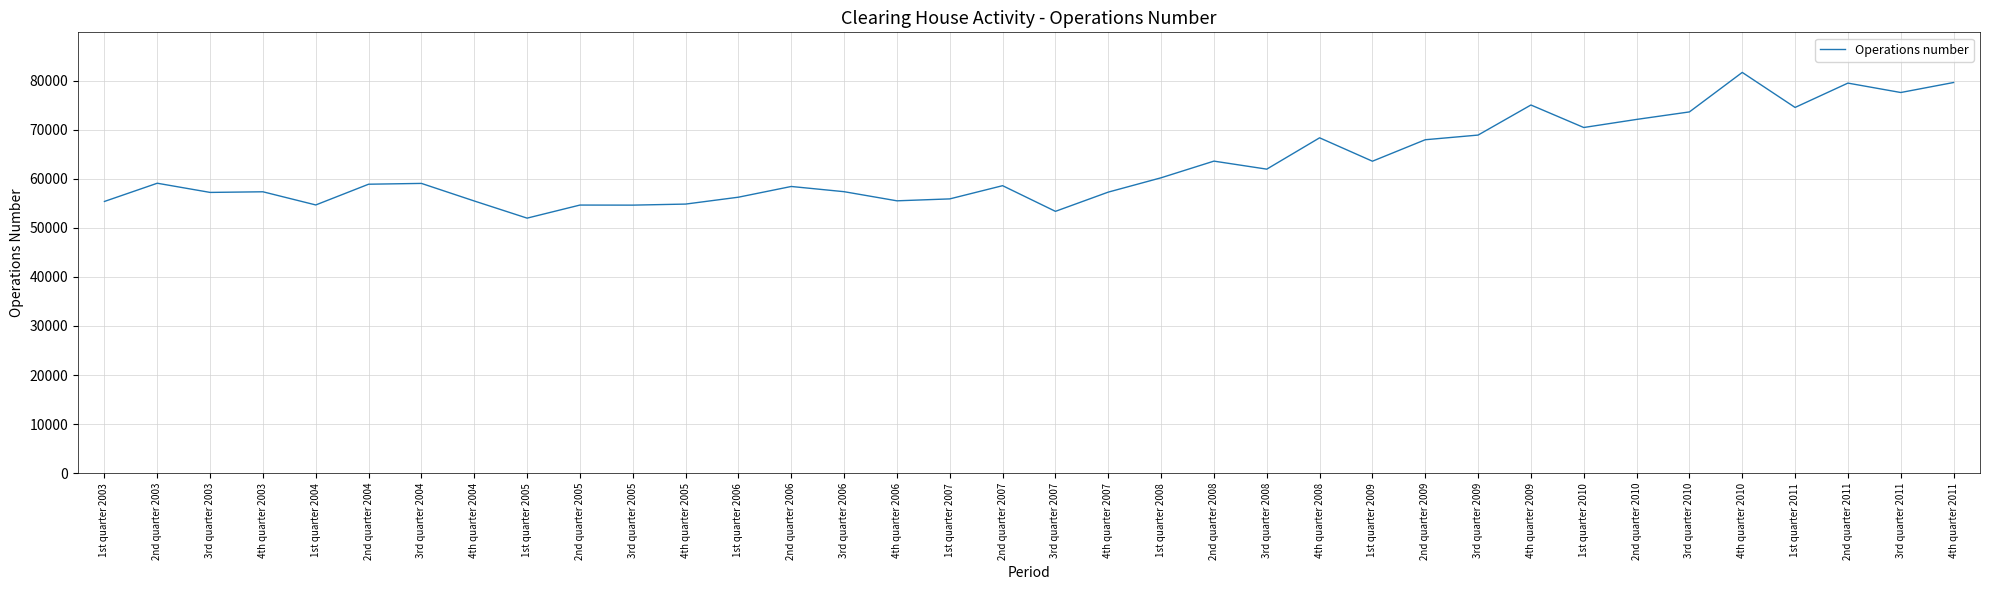

At which label does the data first exceed 59050?

2nd quarter 2003